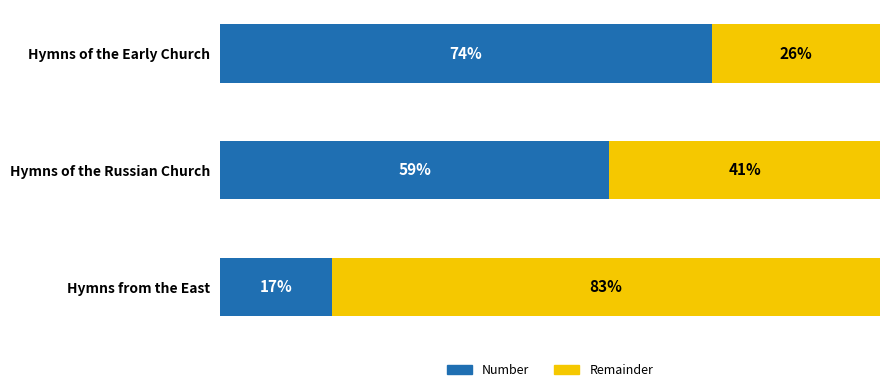

What position from the right is Hymns from the East?

3